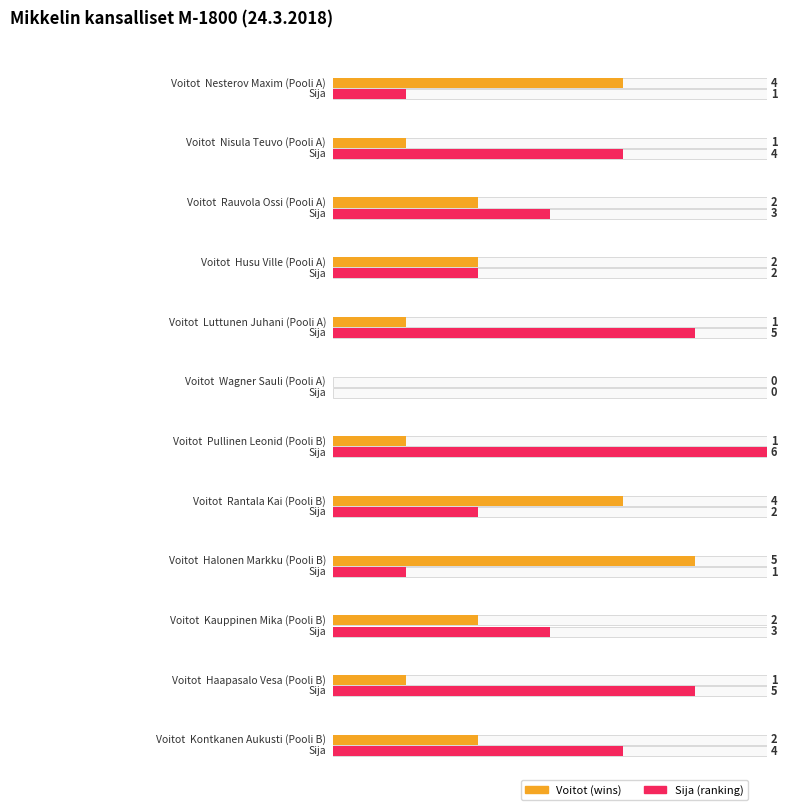

How many data points in Sija are above 3?

5